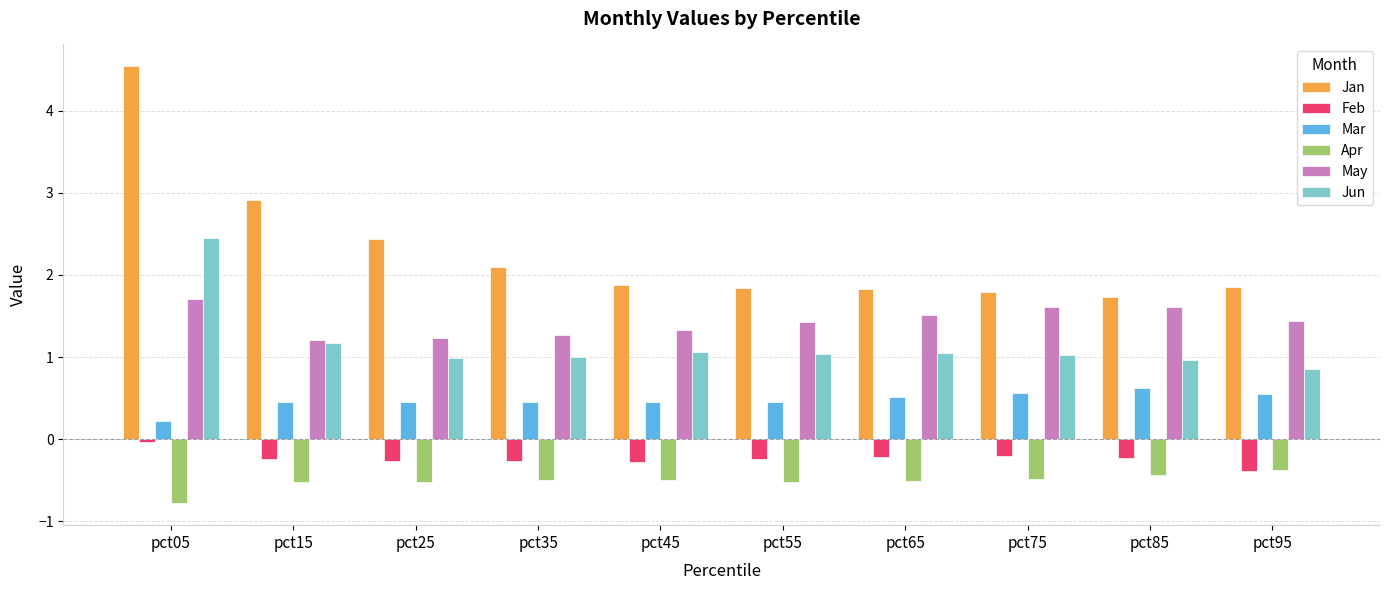

How many data points does each series have?

10